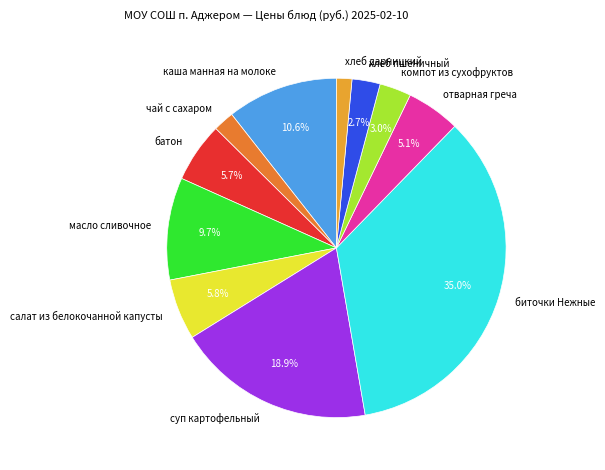

Is there any slice that represents more than half of the pie?

No